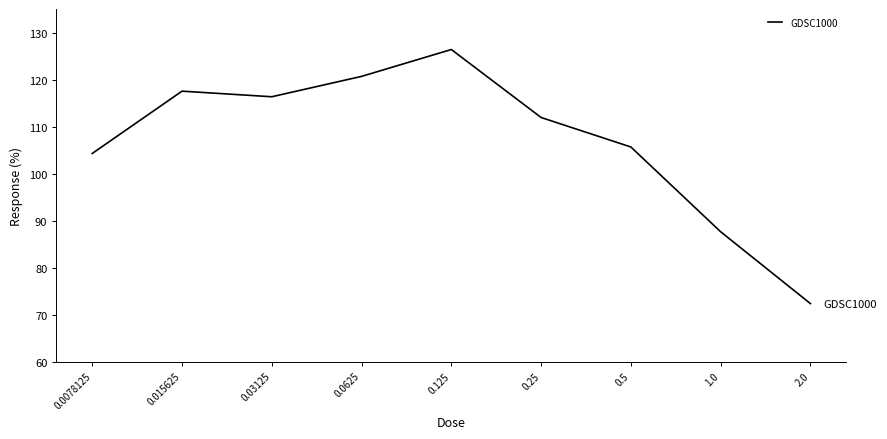

Which label corresponds to the largest value in the chart?

0.125